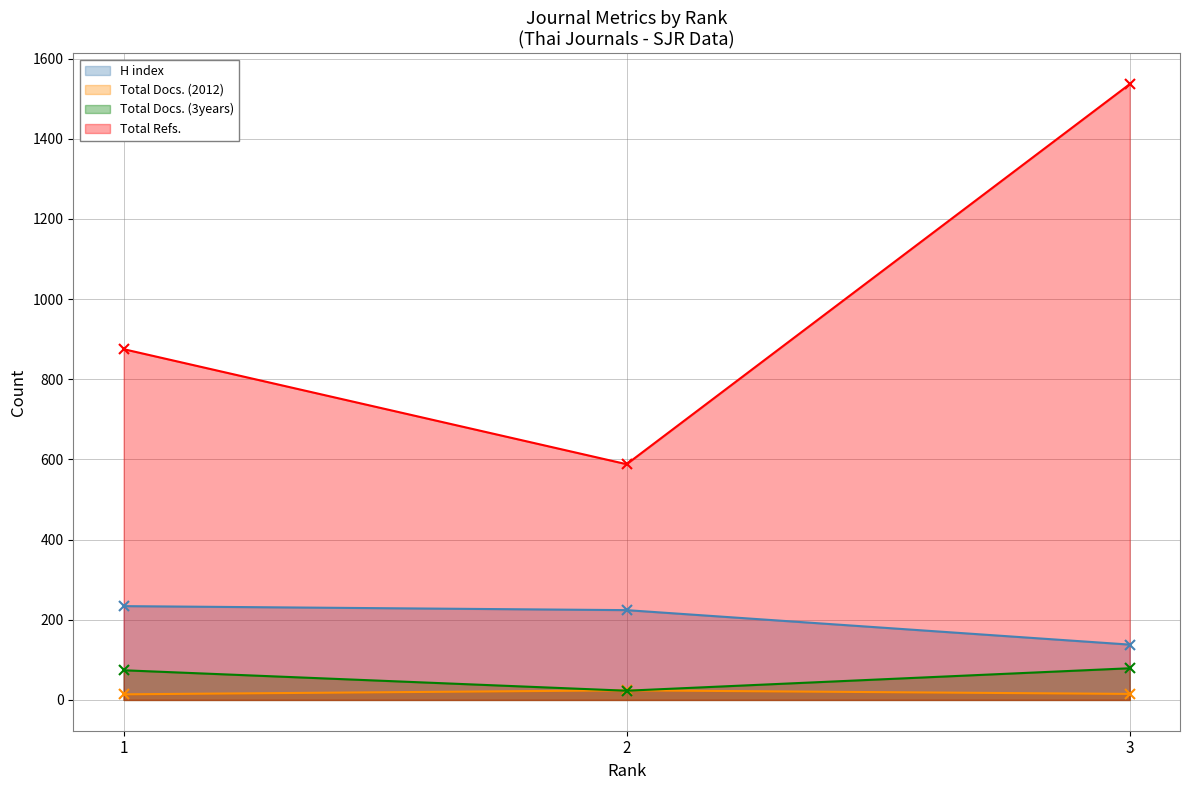

The Total Docs. (3years) series shows 23 at 2. True or false?

True